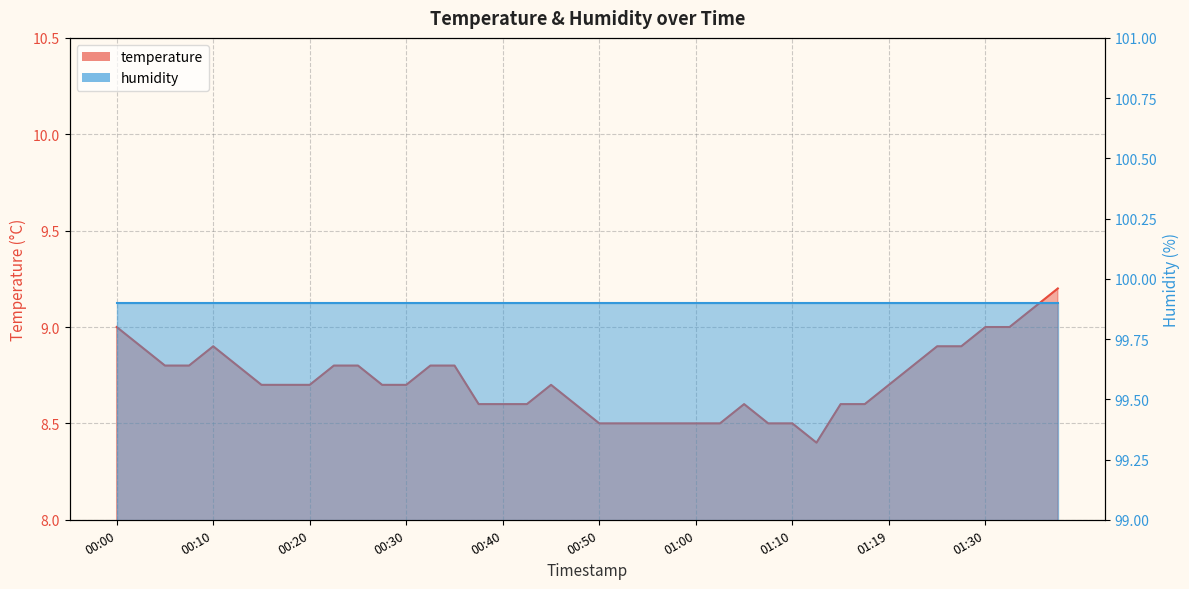

How many values are between 8 and 9?

38